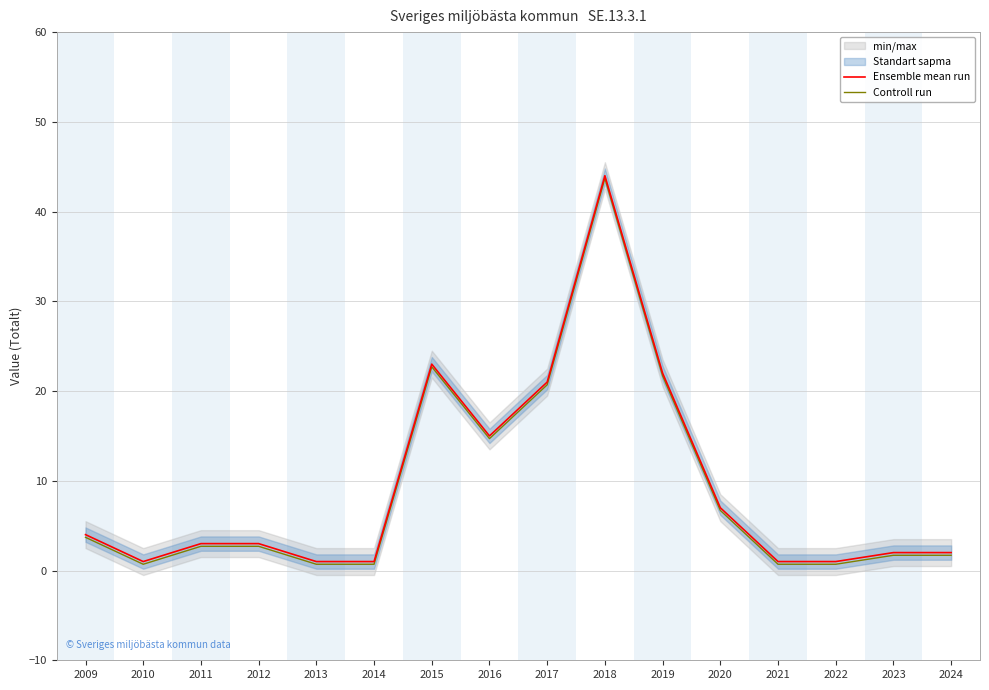

What is the total value across all series at 2021?

1.7